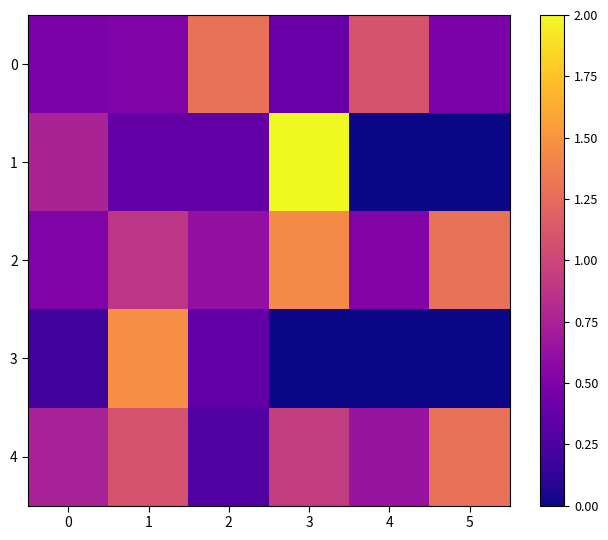

Which series has the largest range (max minus min)?

1